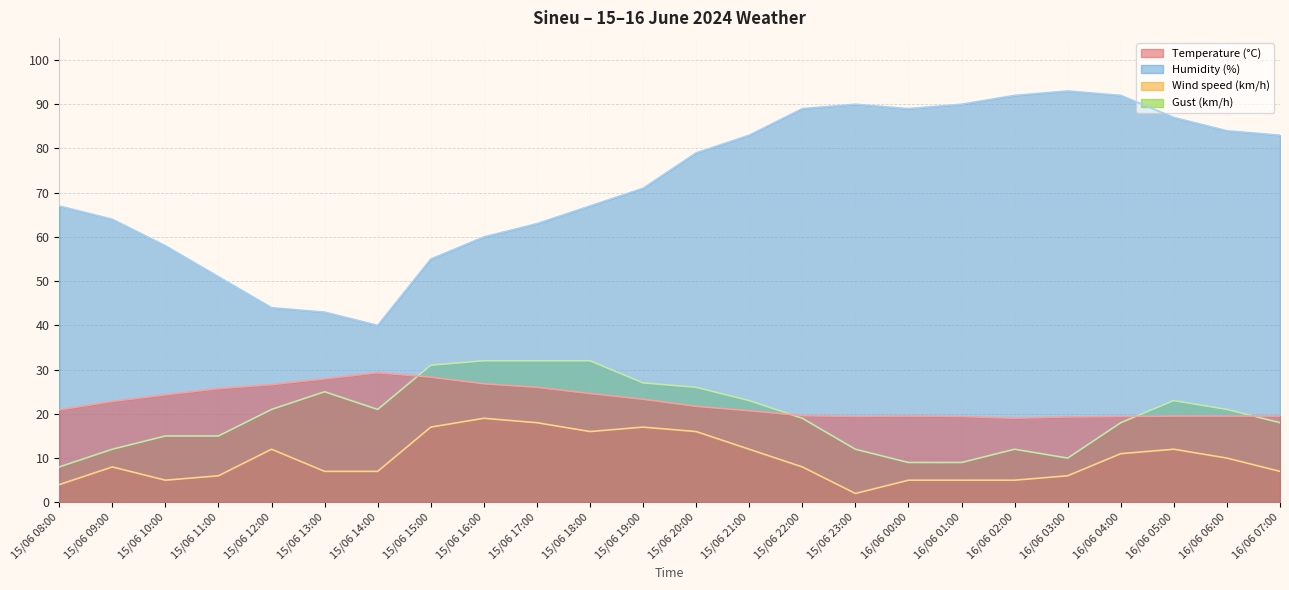

What is the value of the Gust (km/h) point at the 7th from the left?

21.0